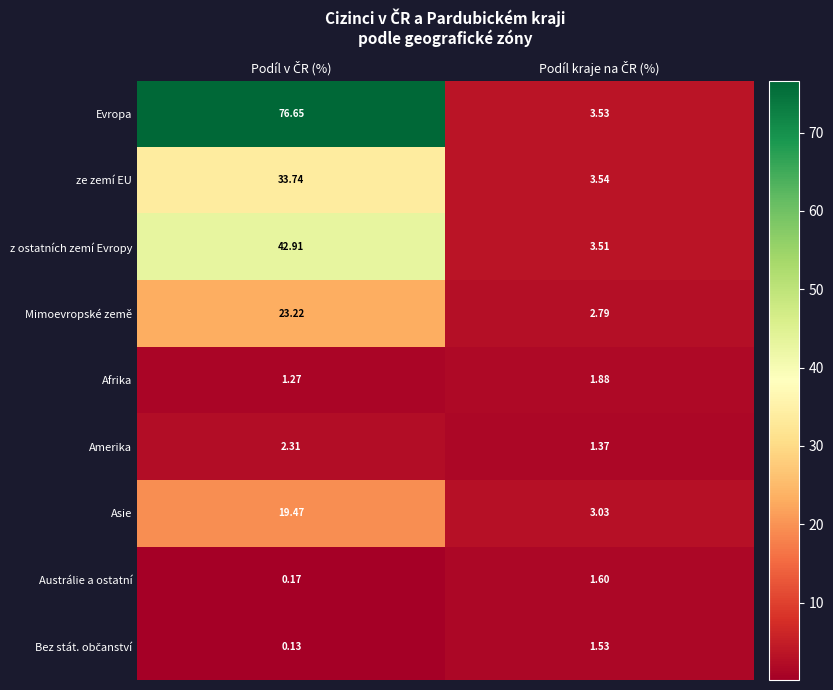

Which series has the largest total across all categories?

Evropa